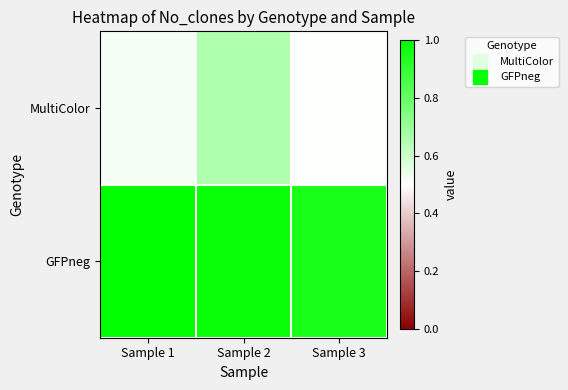

Reading right to left, extract all data points from this chart.

MultiColor: Sample 3=0.5	Sample 2=0.7	Sample 1=0.5
GFPneg: Sample 3=1.0	Sample 2=1.0	Sample 1=1.0